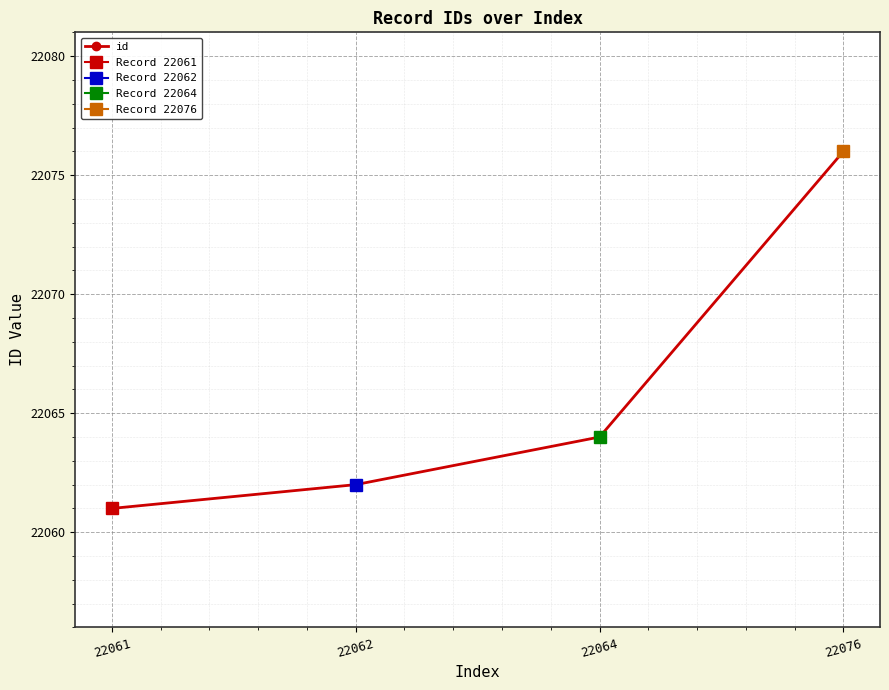

At which category does the chart reach its minimum across all series?

22061